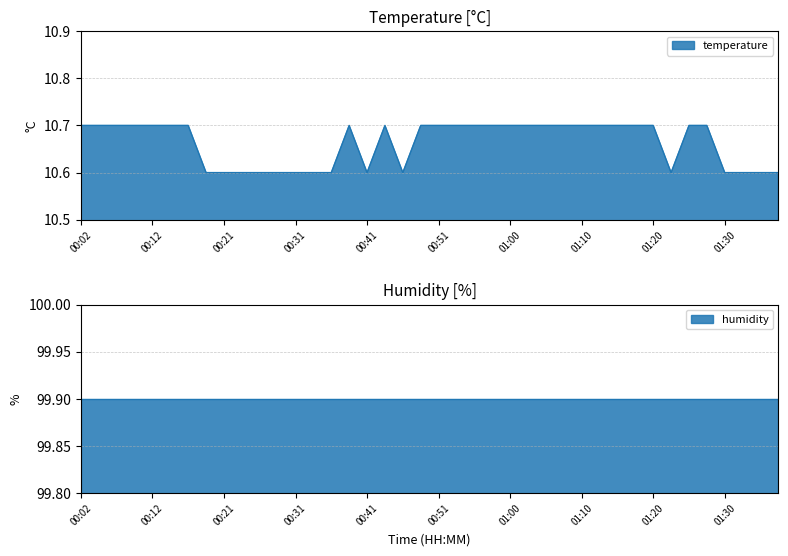

What value does the data have at 00:26?

10.6